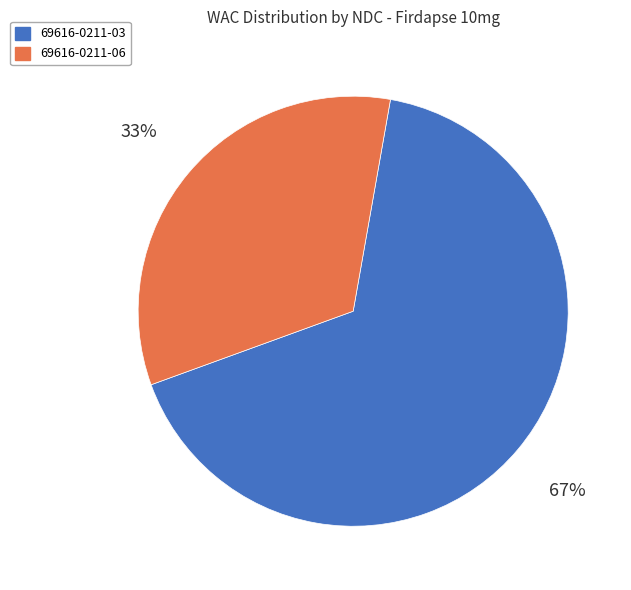

How many segments does this pie chart have?

2